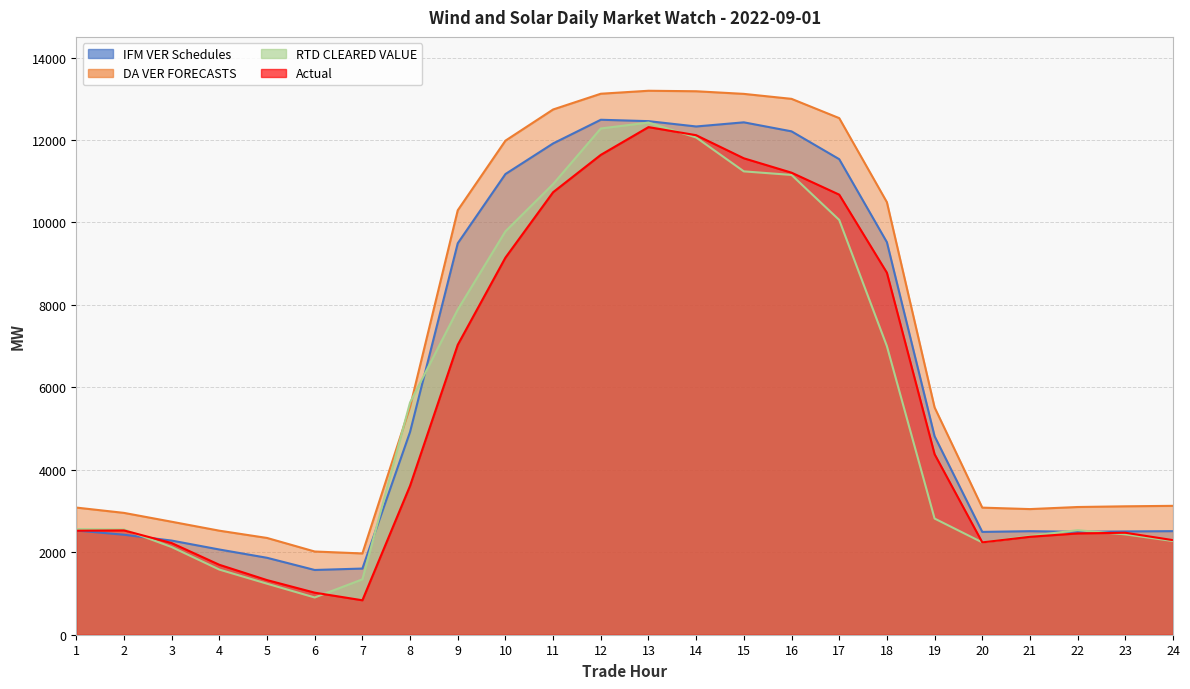

Which series has the largest total across all categories?

DA VER FORECASTS